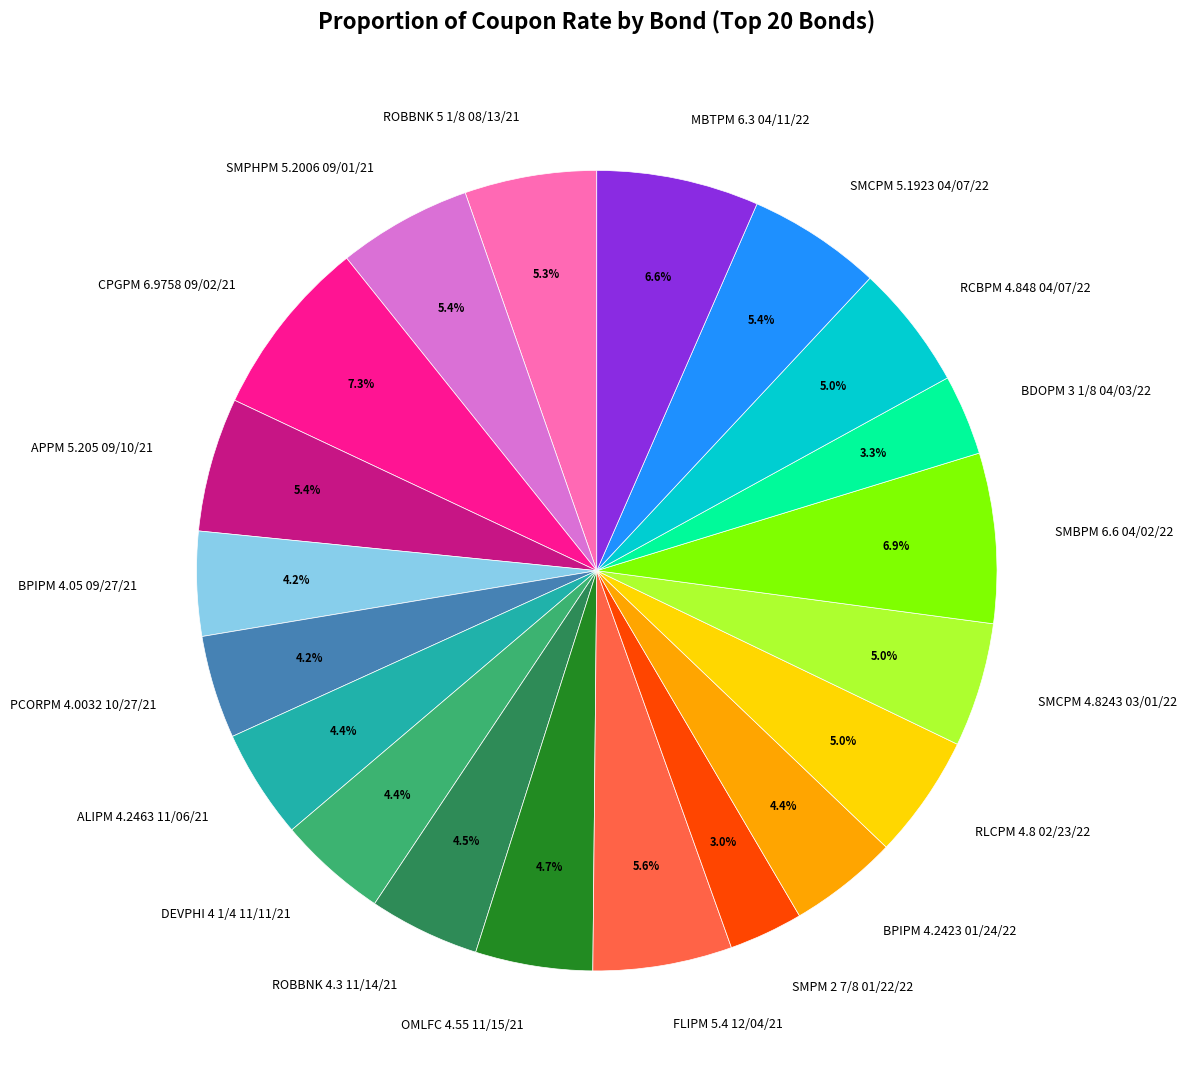

The MBTPM 6.3 04/11/22 slice represents 21% of the pie. True or false?

False